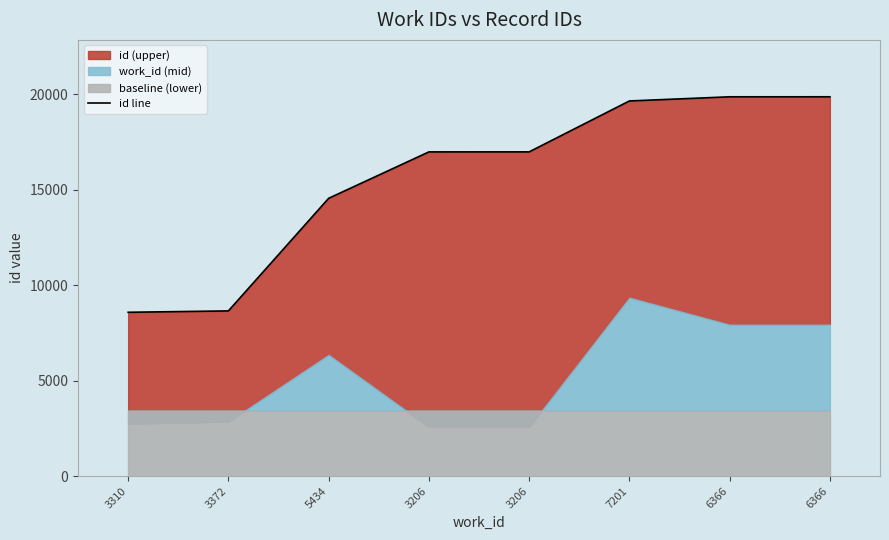

The chart shows a value of 35306 at 6366. True or false?

False